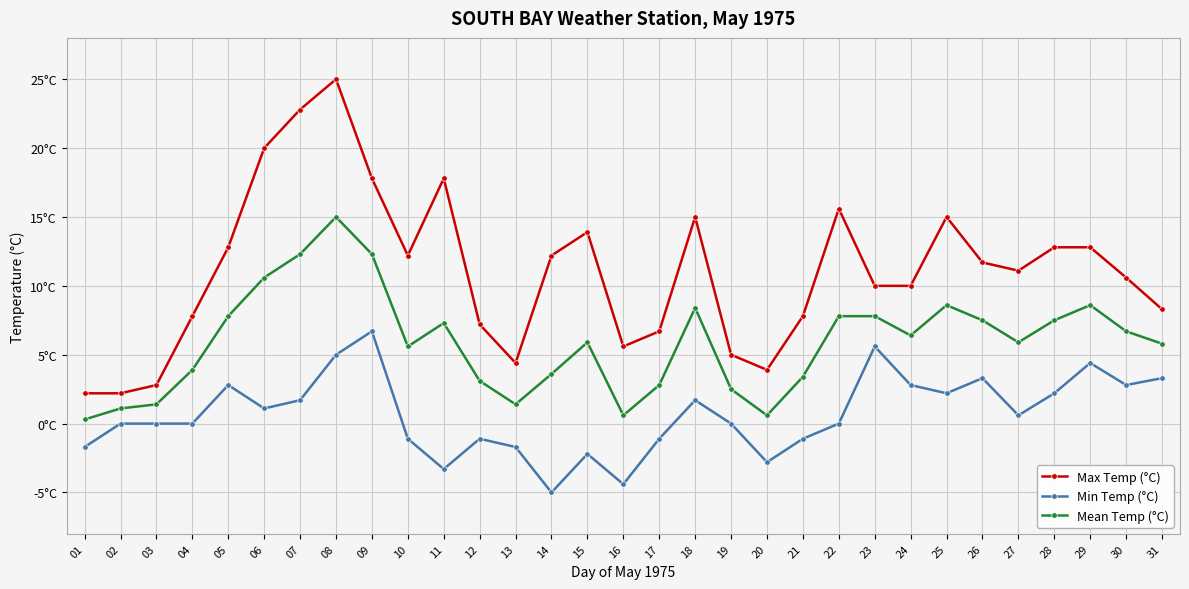

What are all the series names shown in the legend?

Max Temp (°C), Min Temp (°C), Mean Temp (°C)